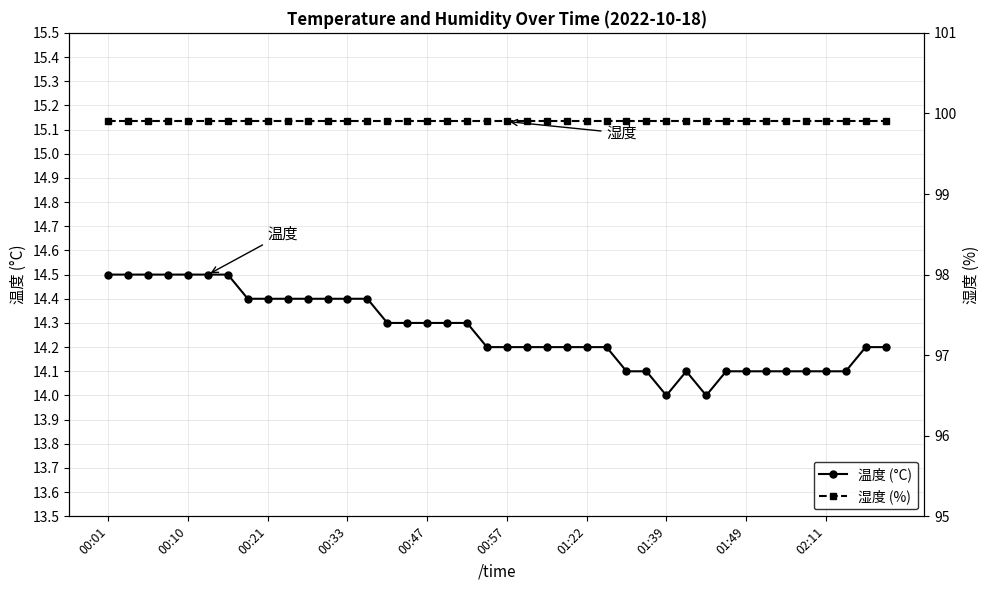

The value of 温度 (°C) at 01:22 is 14.2. True or false?

True